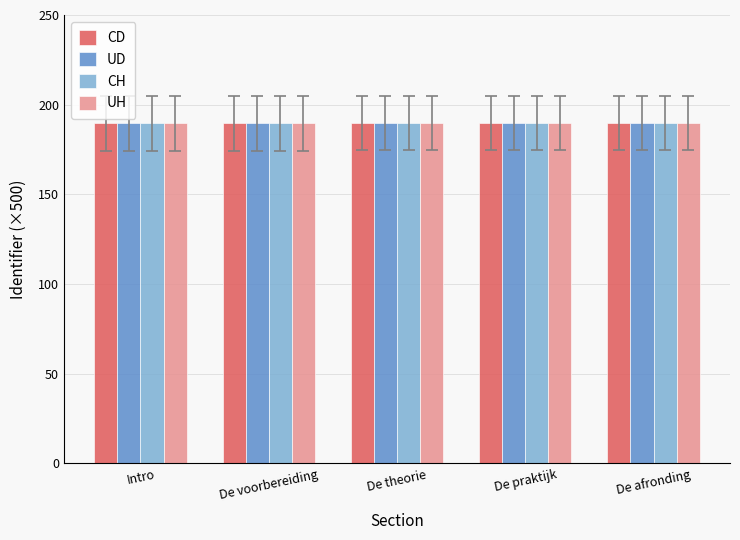

List the series in order of their overall mean, lowest first.

CD, UD, CH, UH